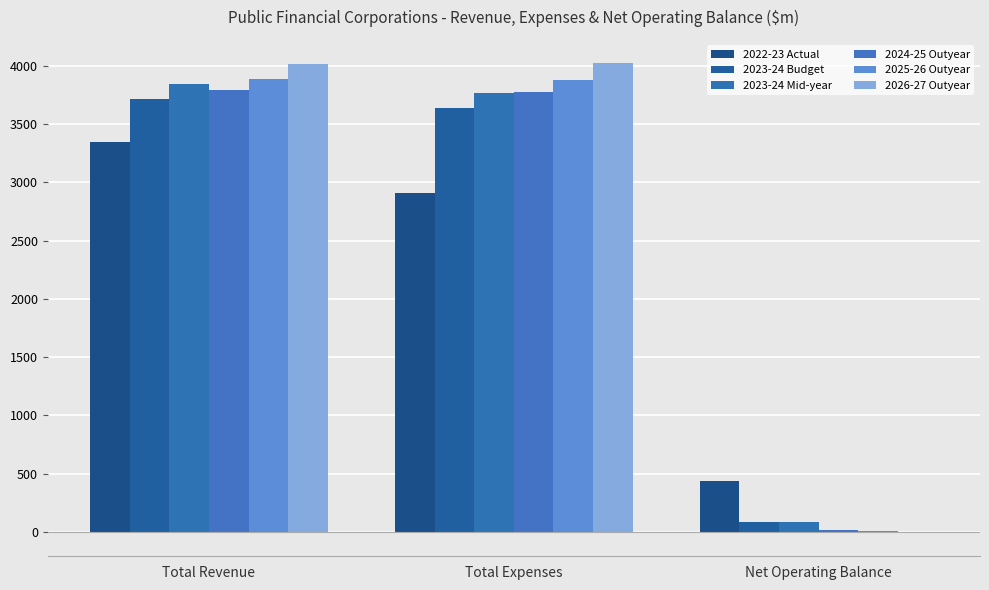

What is the value of the 2025-26 Outyear bar at the 2nd from the left?

3879